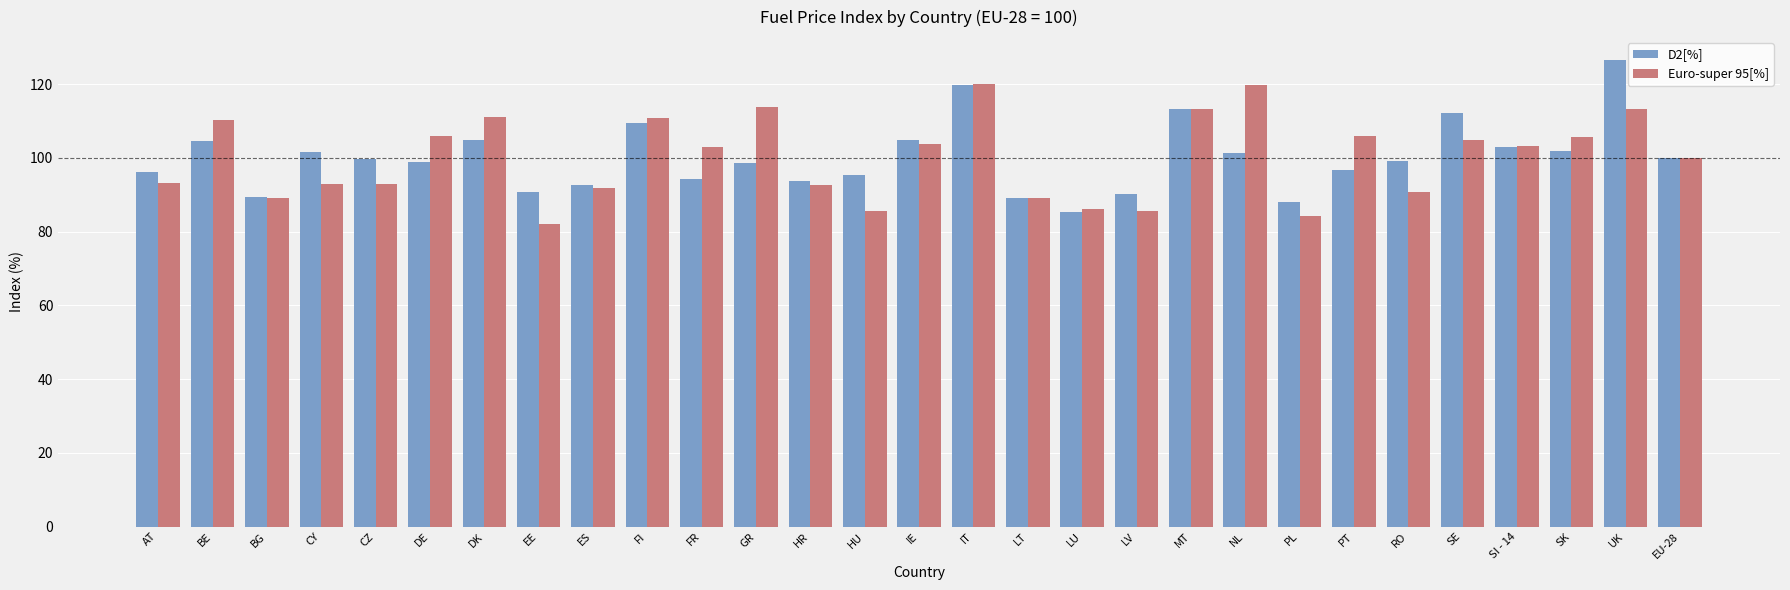

Rank the series by their maximum value, from highest to lowest.

D2[%], Euro-super 95[%]